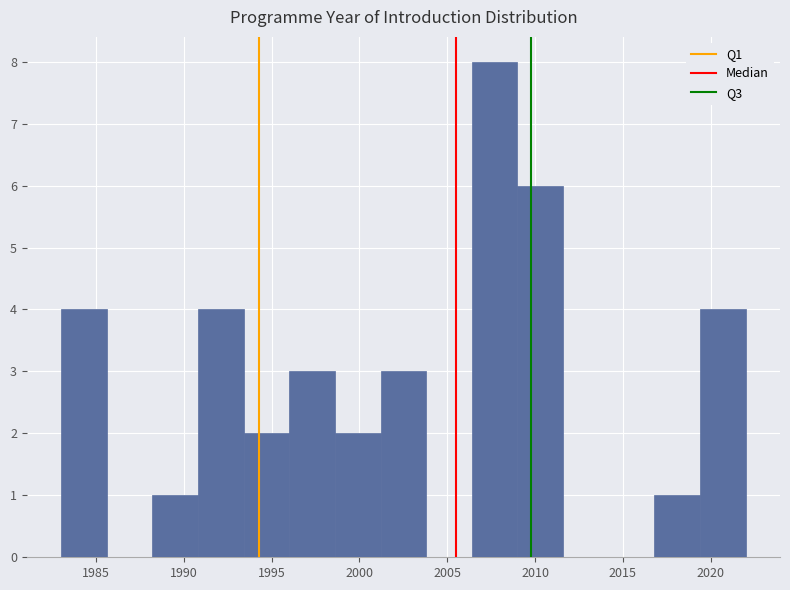

What is the height of the bar covering 1983.0 to 1985.6 on the x-axis? Neither the bar edges nor the heights are printed on the chart, so give them approximately, as read against the axes.

4